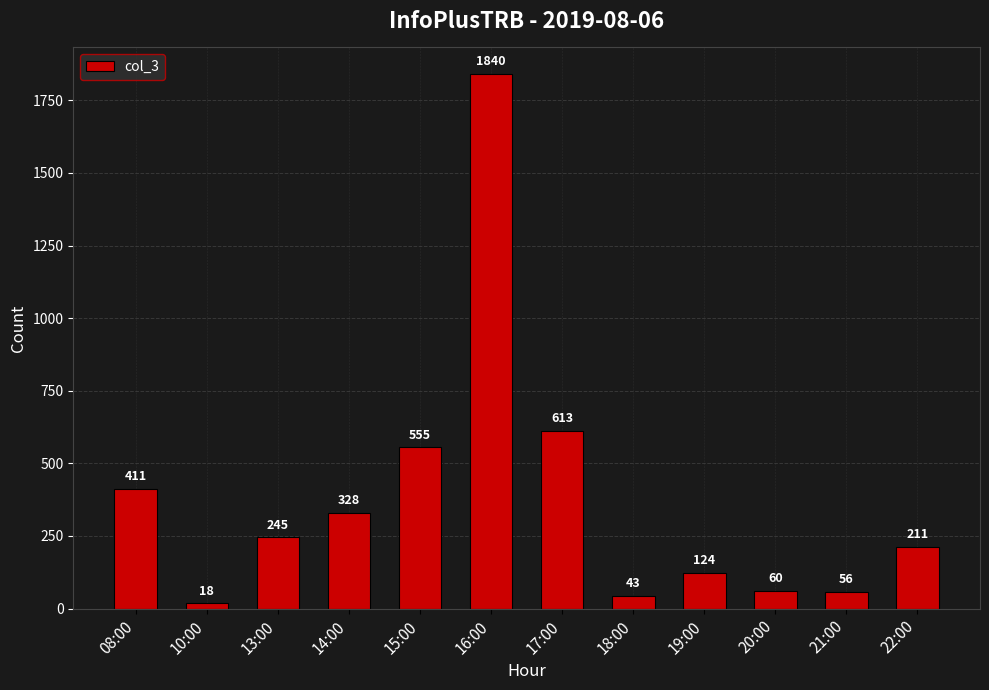

What is the label of the 5th bar from the right?

18:00